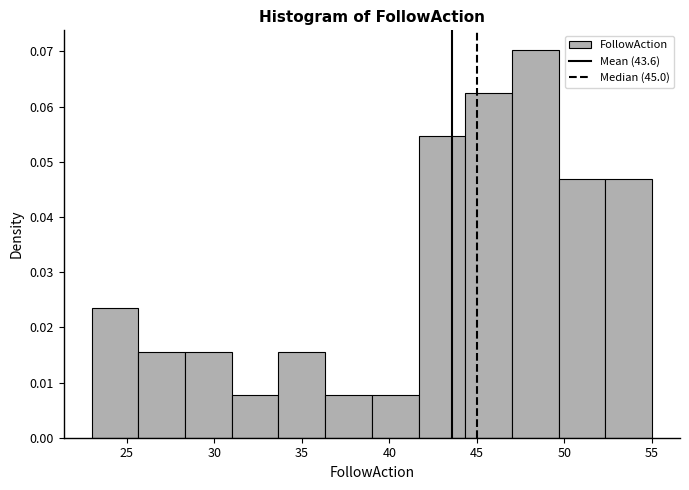

Reading left to right, transcribe this chart: for each bar, give the range it covers on the x-axis and its height. Neither the bar edges nor the heights are printed on the chart, so give them approximately, as read against the axes.

23.0 to 25.5: 0.023
25.5 to 28.5: 0.016
28.5 to 31.0: 0.016
31.0 to 33.5: 0.008
33.5 to 36.5: 0.016
36.5 to 39.0: 0.008
39.0 to 41.5: 0.008
41.5 to 44.5: 0.055
44.5 to 47.0: 0.063
47.0 to 49.5: 0.070
49.5 to 52.5: 0.047
52.5 to 55.0: 0.047